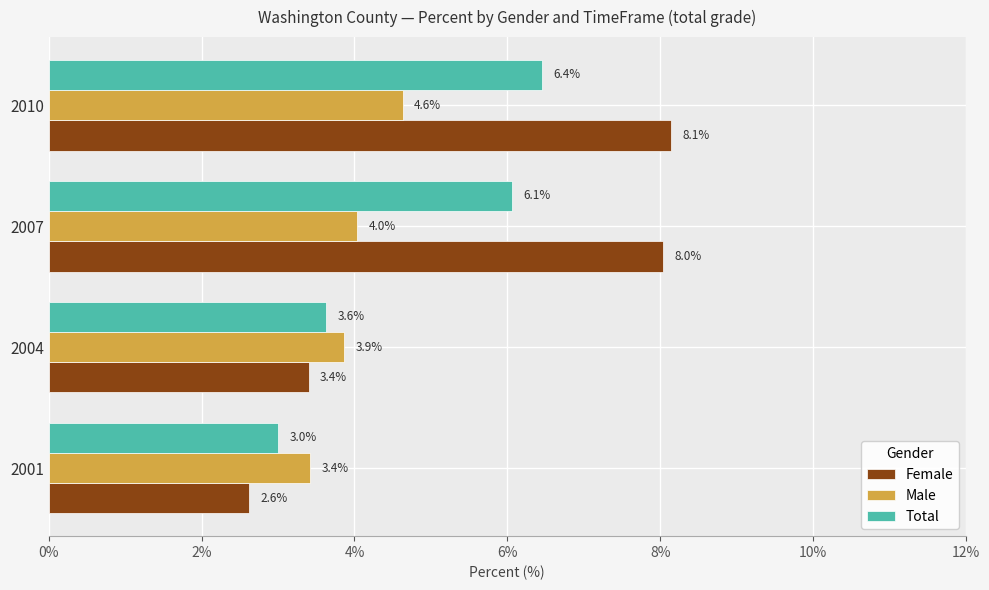

List the labels in order of Male value, smallest first.

2001, 2004, 2007, 2010